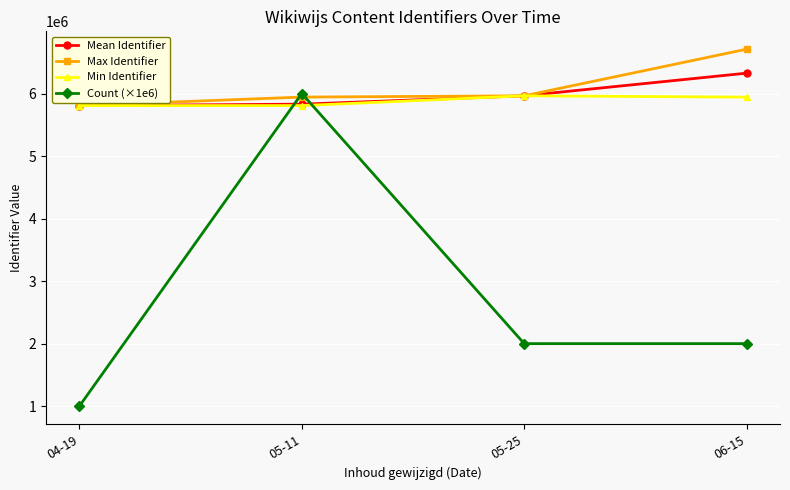

Which series has the widest spread of values?

Count (×1e6)